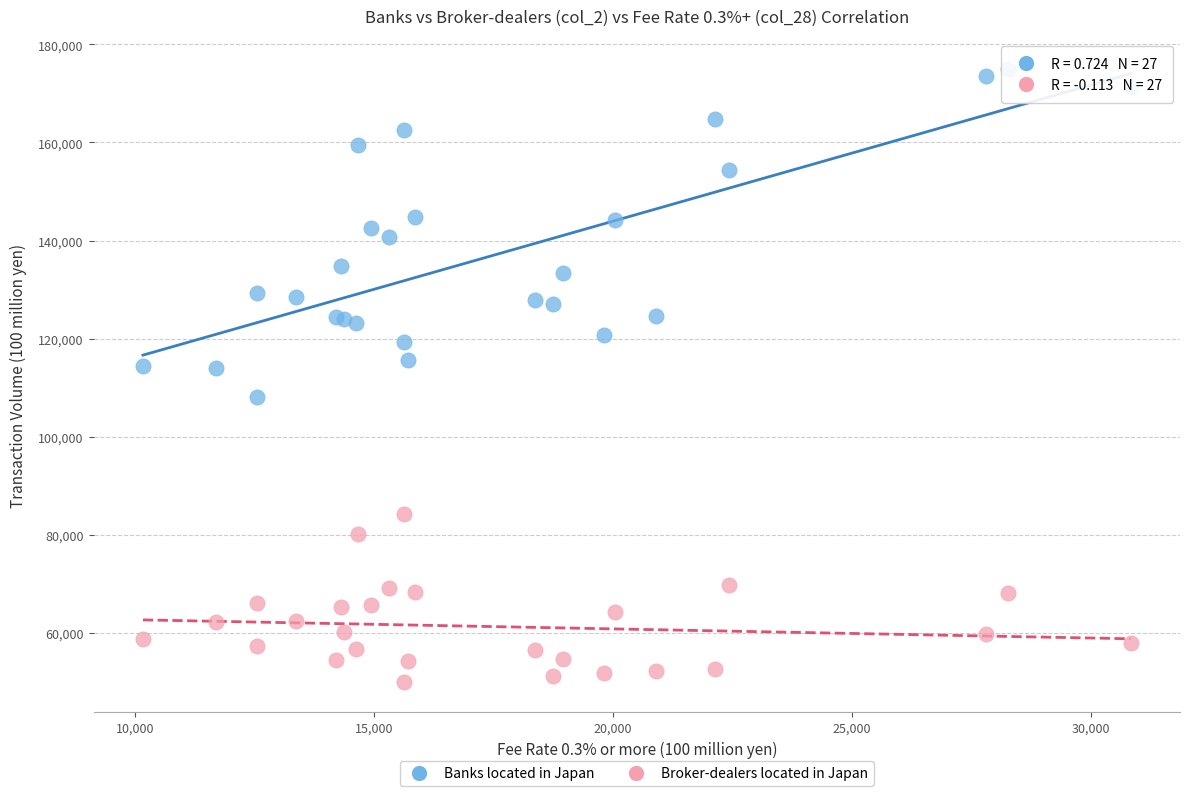

Which series reaches the maximum Y coordinate?

Banks located in Japan